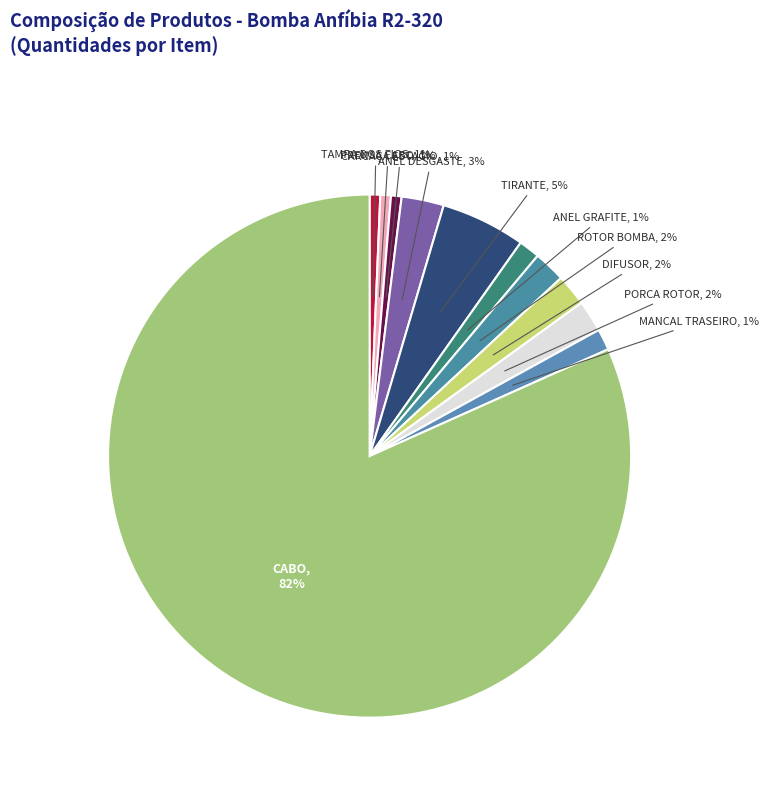

Do ROTOR BOMBA and ANEL GRAFITE together represent more than half of the pie?

No